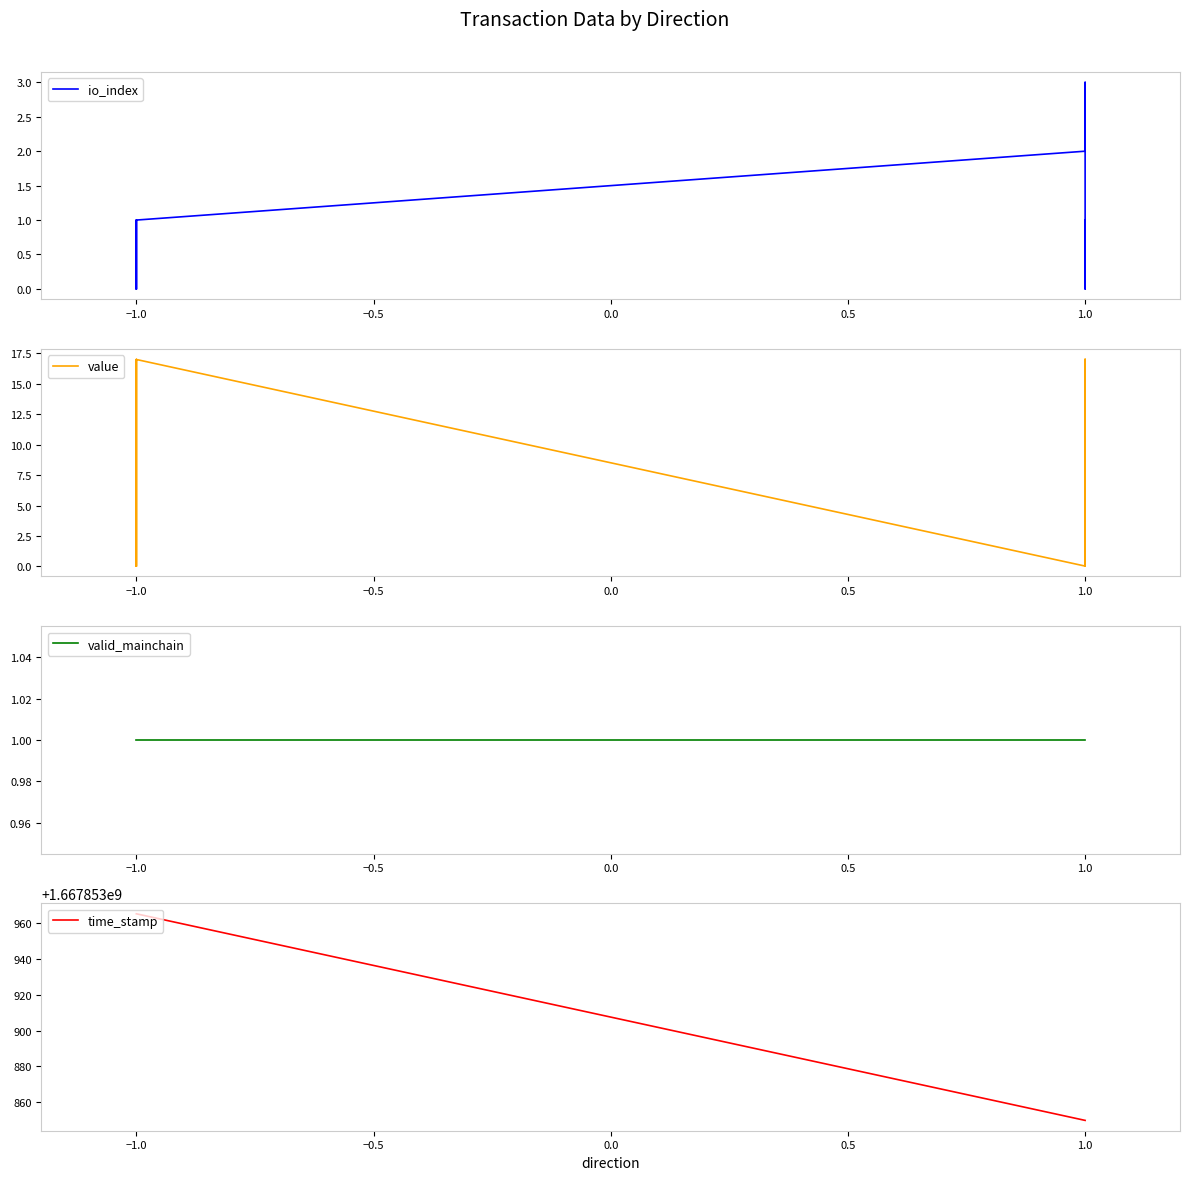

At 1.0, list the series in order from smallest to largest.

value, valid_mainchain, io_index, time_stamp